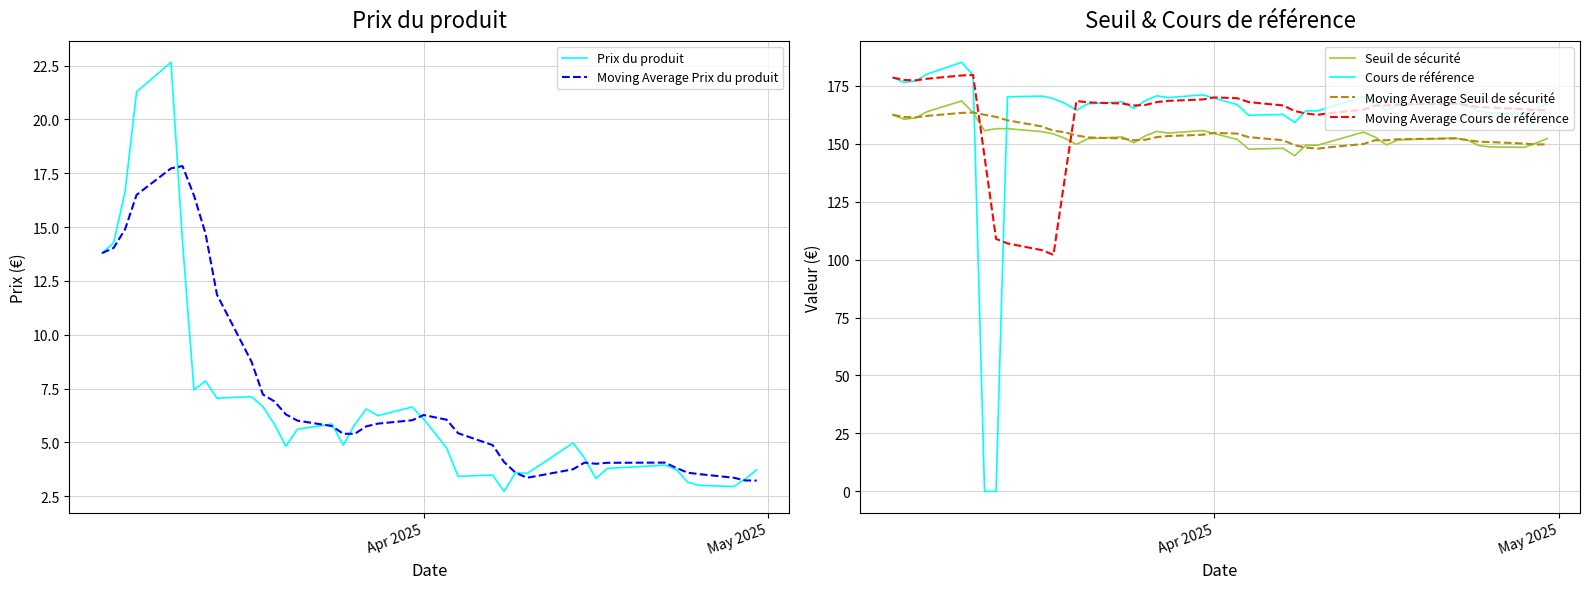

How many interior local peaks does the Moving Average Seuil de sécurité series have?

3